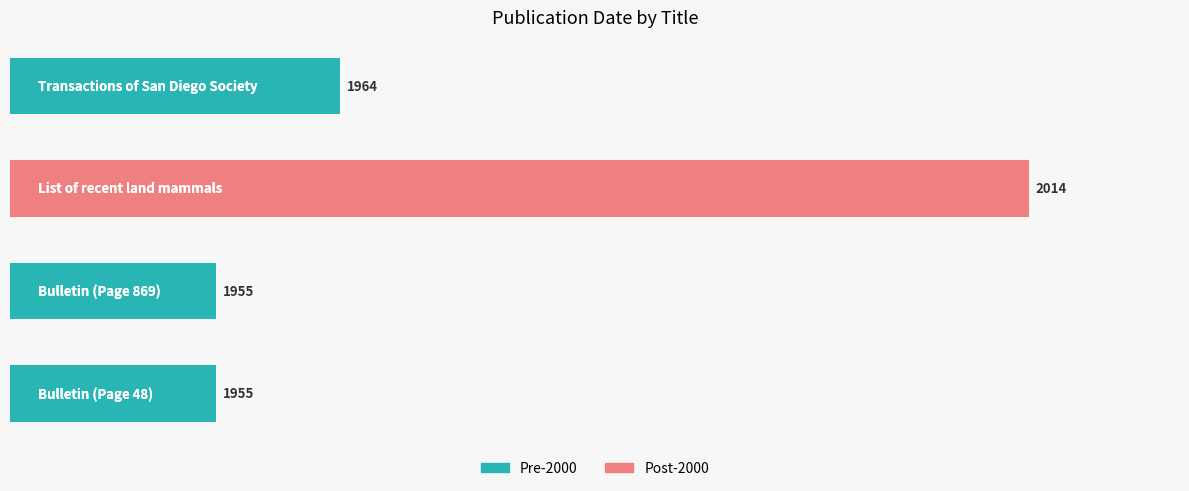

What is the smallest value displayed?

1955